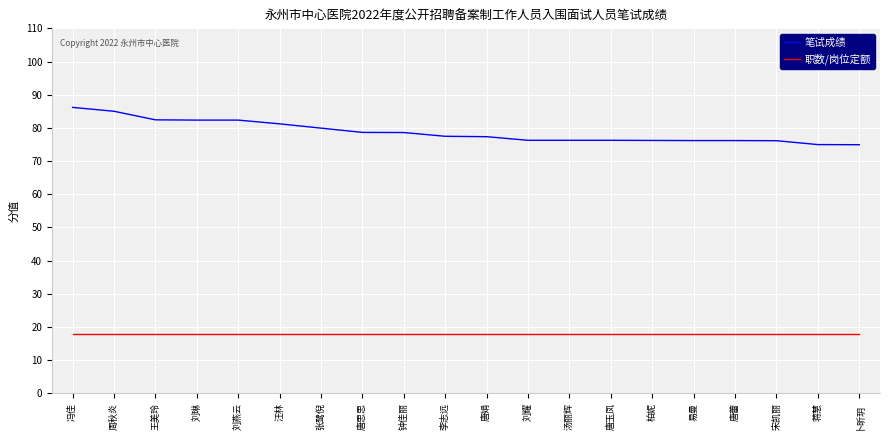

Is the value of 笔试成绩 at 王美玲 greater than the value of 职数/岗位定额 at 刘燕云?

Yes